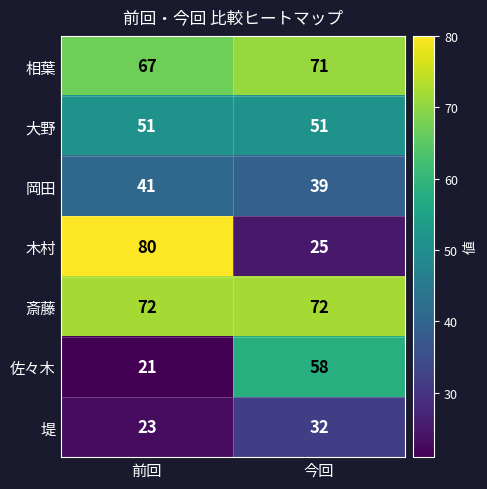

What is the maximum value for 斎藤?

72